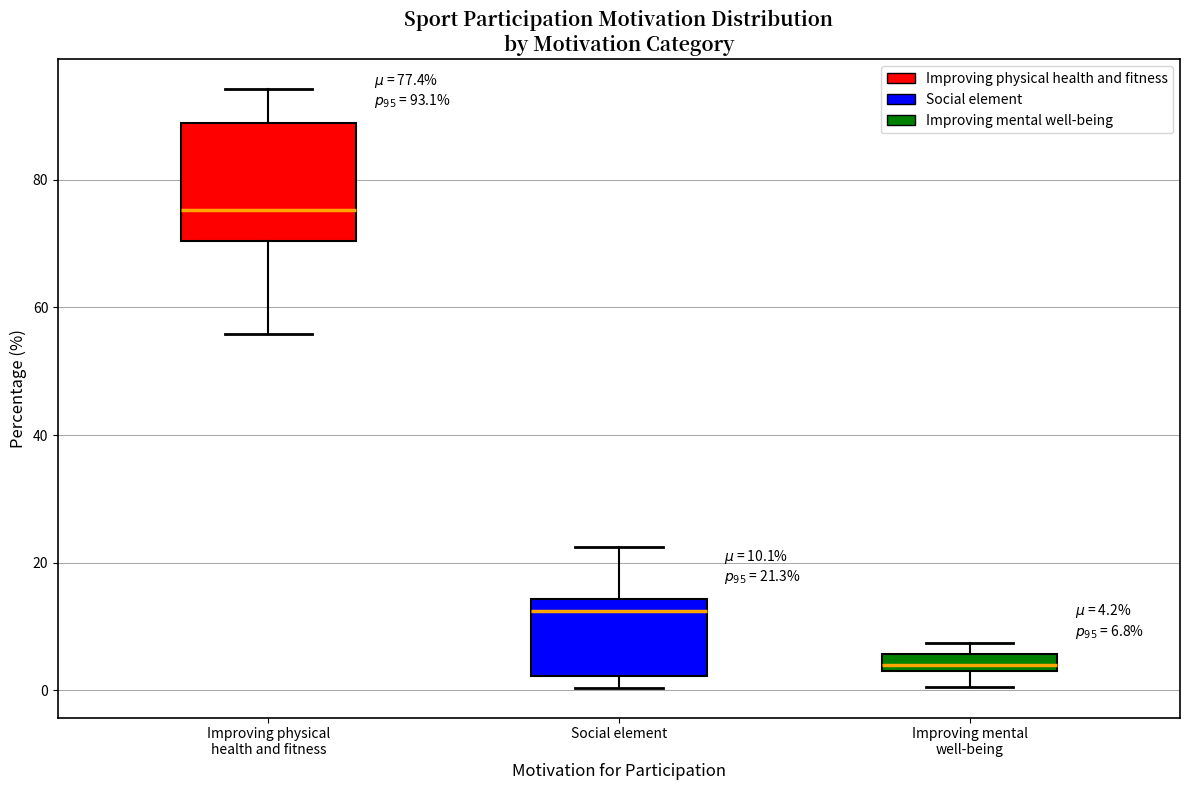

Which box is the tallest, from its lower edge to its upper edge?

Improving physical health and fitness